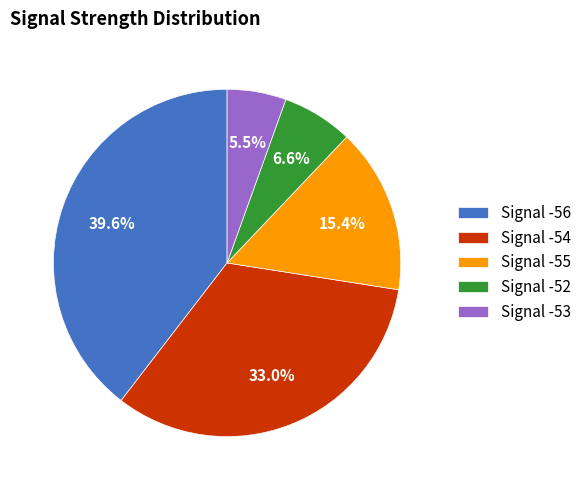

Is Signal -52 the majority of the pie?

No